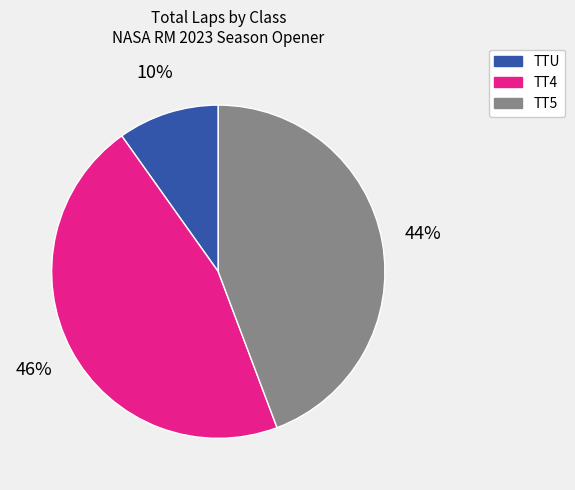

Which slice is the largest?

TT4